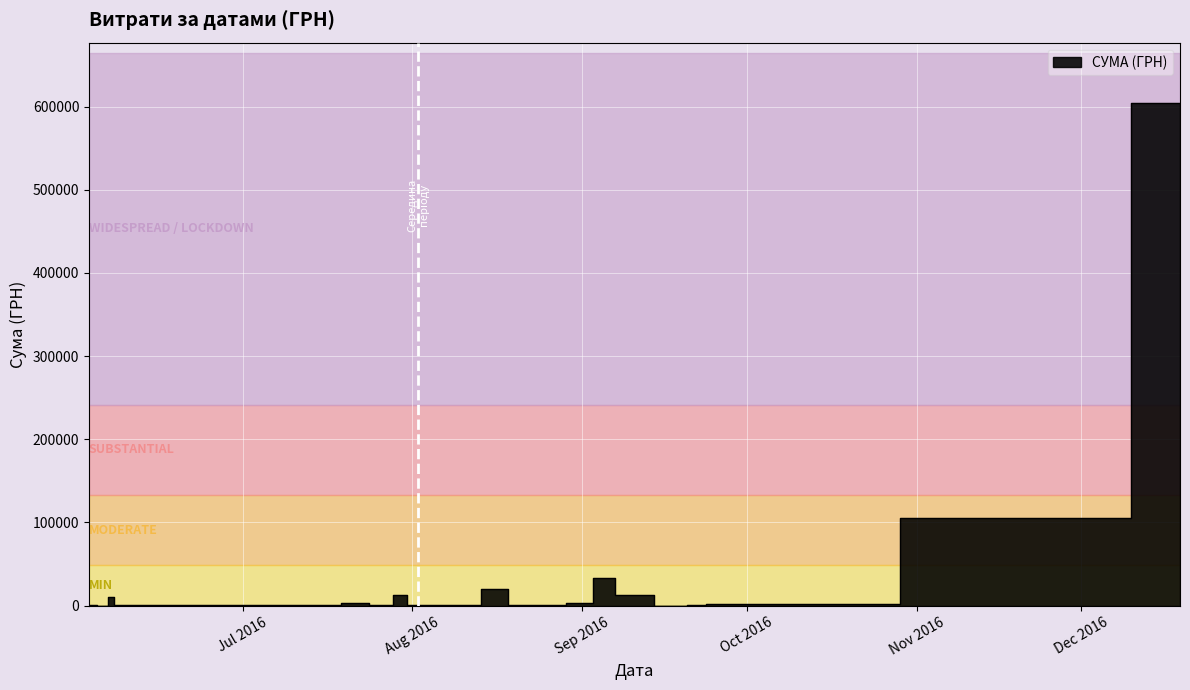

What is the change in value from 01.09.2016 to 05.07.2016?

-1809.4